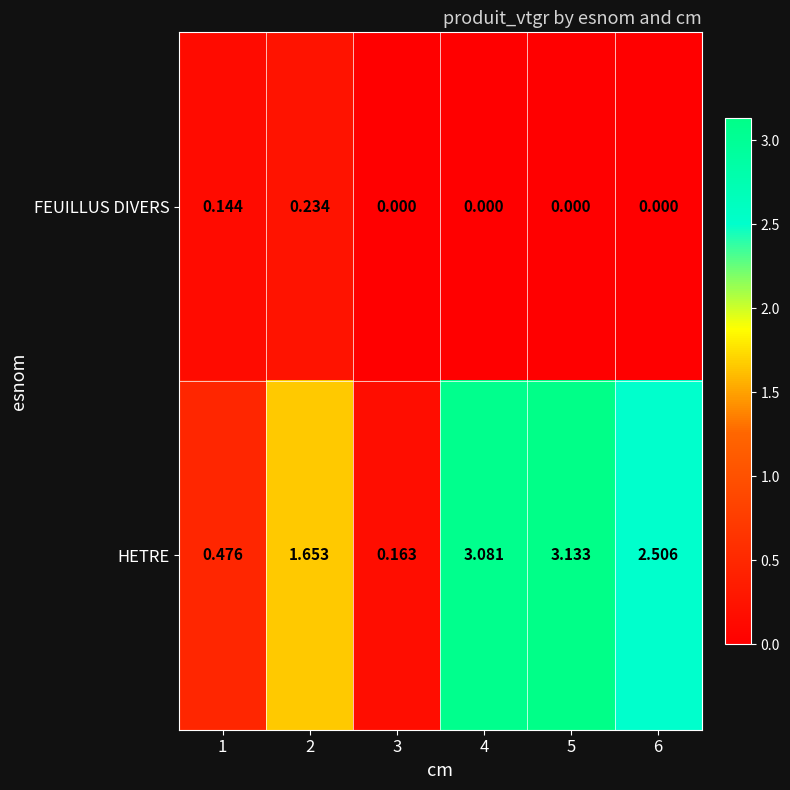

Rank the series at 2 from lowest to highest value.

FEUILLUS DIVERS, HETRE